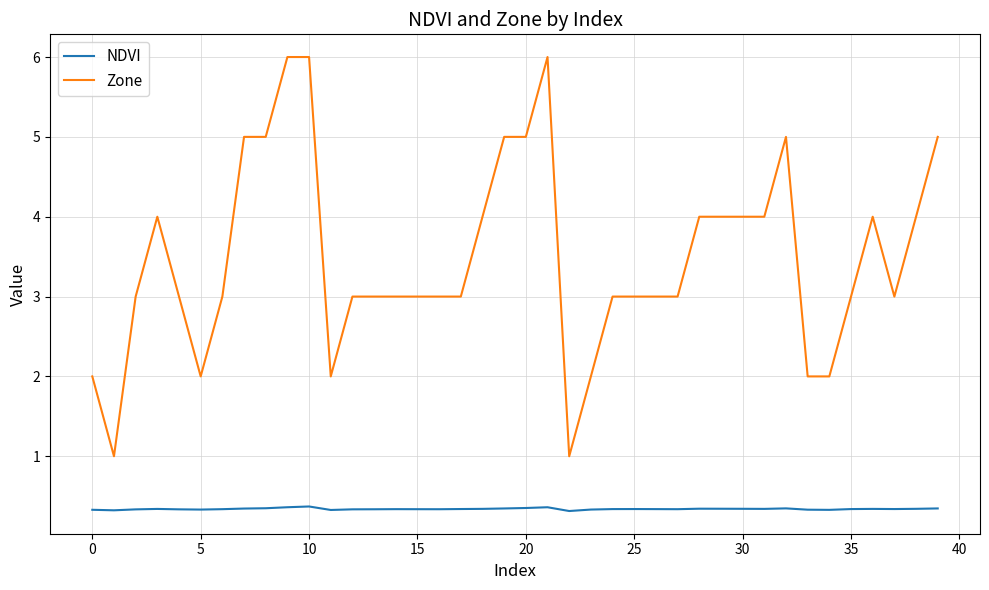

Count the number of data series in this chart.

2